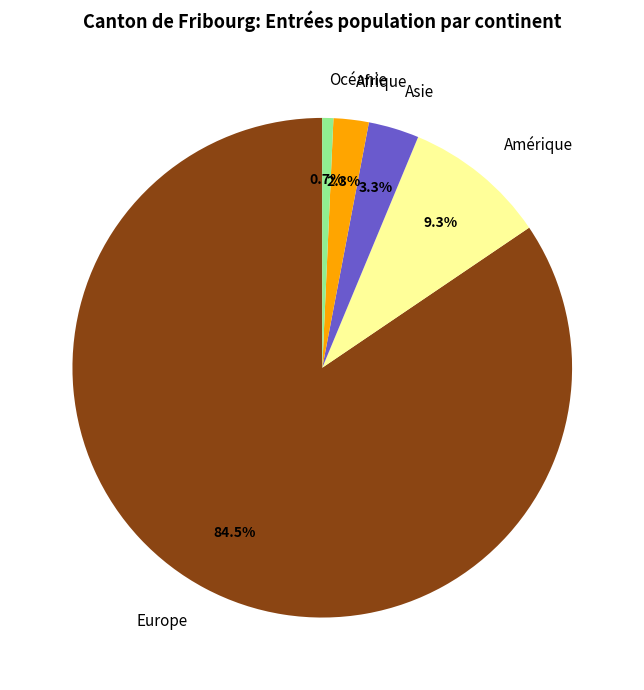

How many slices are in this pie chart?

5